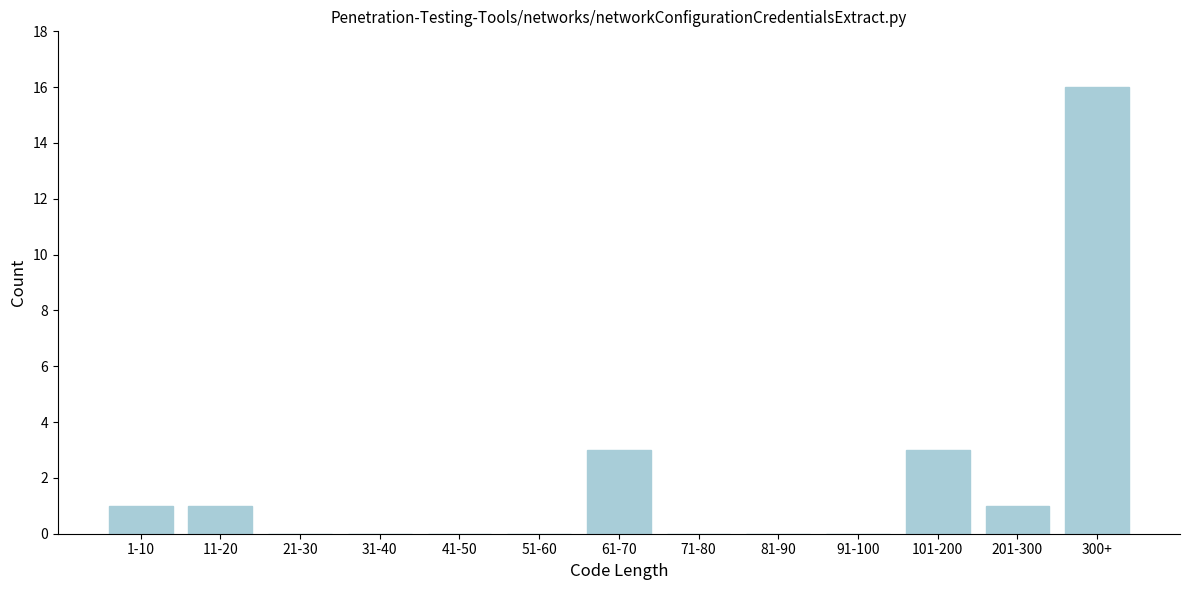

Reading left to right, extract all data points from this chart.

1-10=1	11-20=1	21-30=0	31-40=0	41-50=0	51-60=0	61-70=3	71-80=0	81-90=0	91-100=0	101-200=3	201-300=1	300+=16